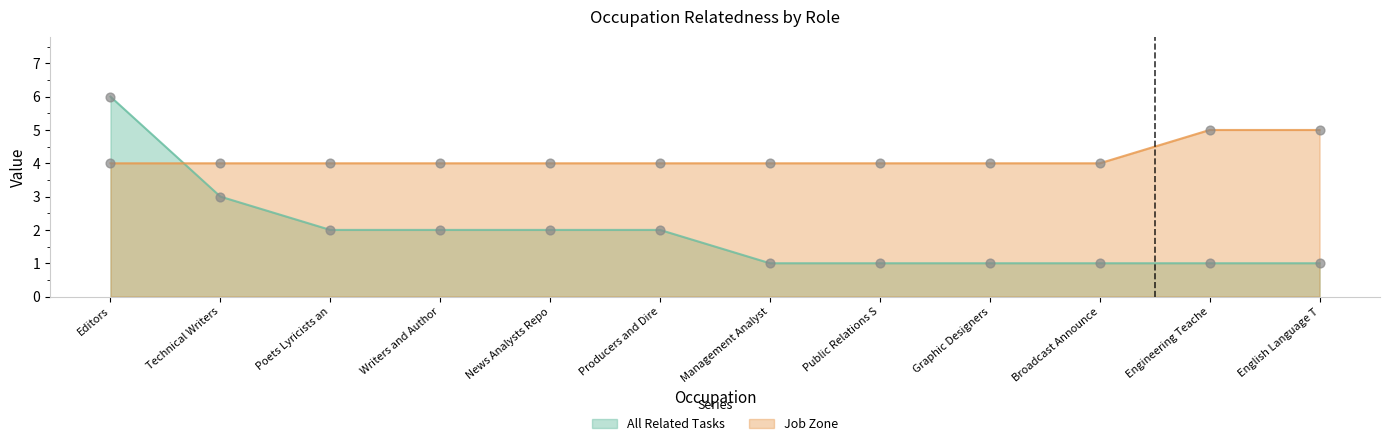

Which series contains the lowest Y value?

All Related Tasks